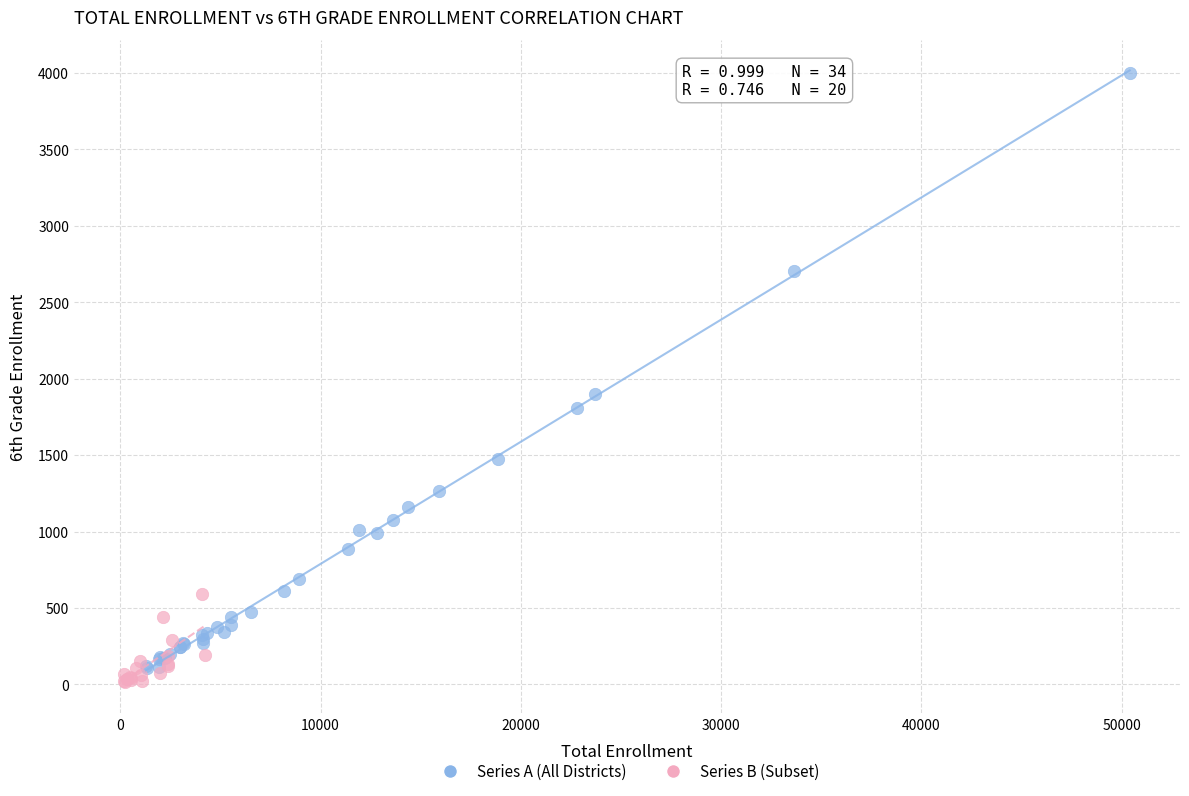

Which series has the widest spread of Y values?

Series A (All Districts)